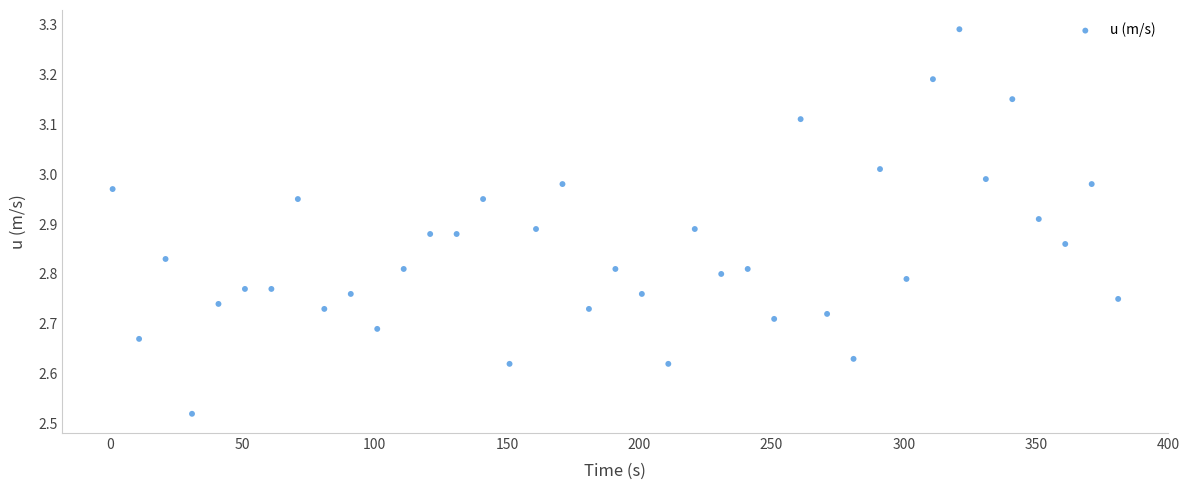

What is the range of X values (max minus min)?

380.0